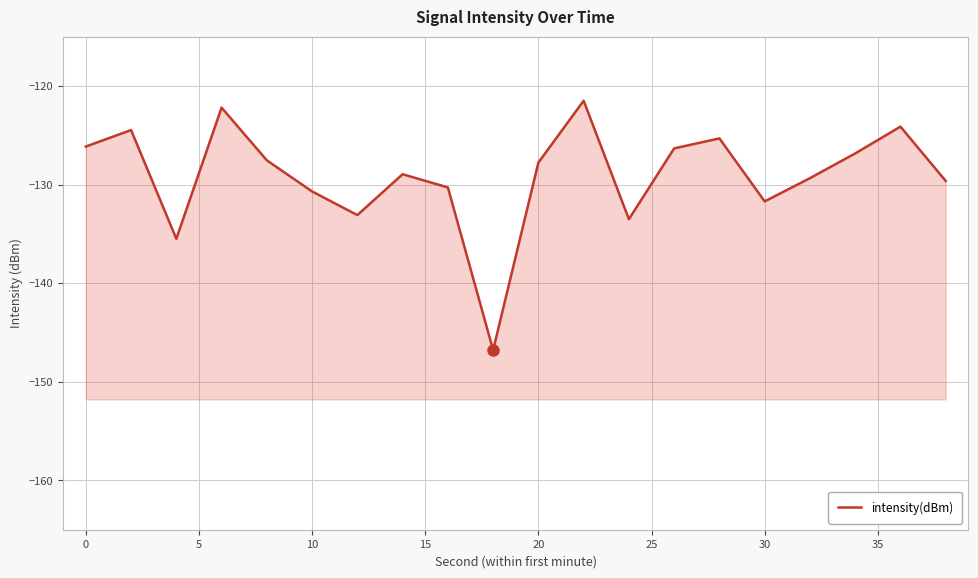

What is the value of the 17th point from the left?

-129.4